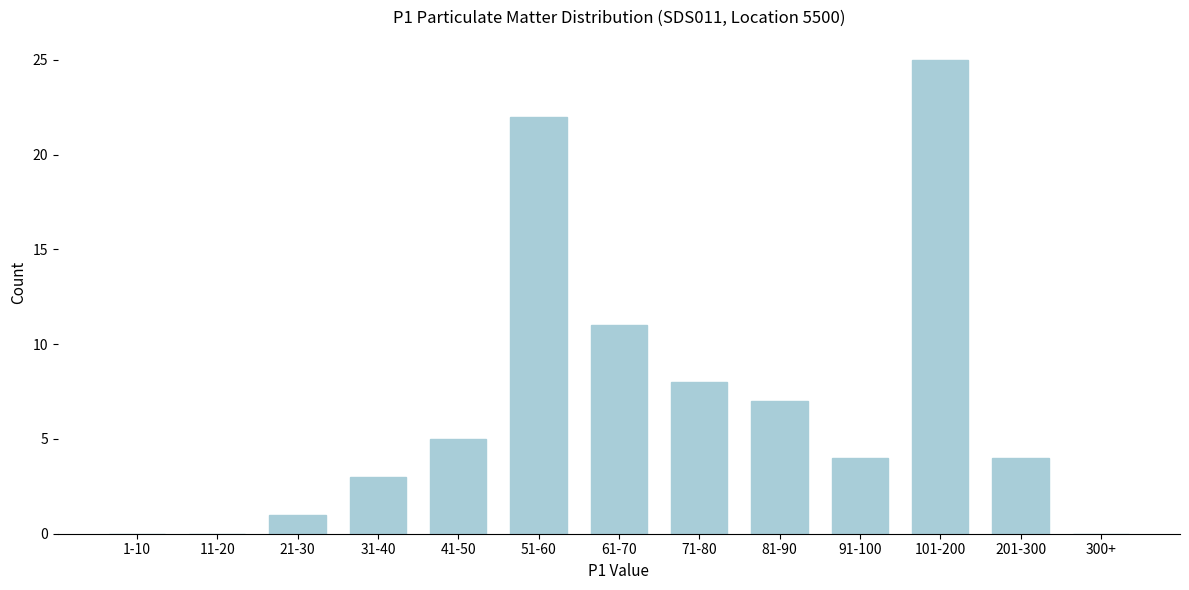

Reading left to right, list all the values displayed in this chart.

1-10=0	11-20=0	21-30=1	31-40=3	41-50=5	51-60=22	61-70=11	71-80=8	81-90=7	91-100=4	101-200=25	201-300=4	300+=0